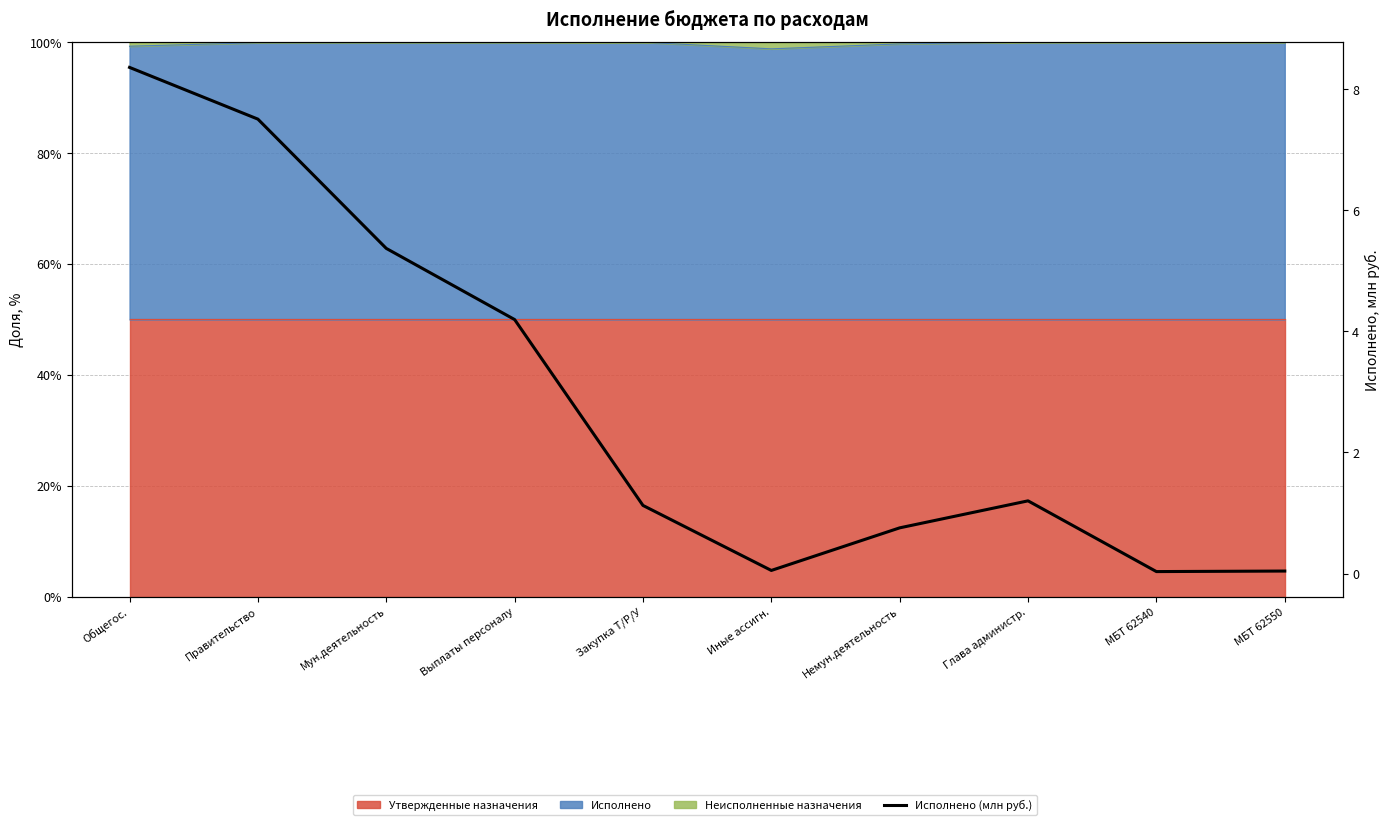

What is the greatest value displayed?

8.4